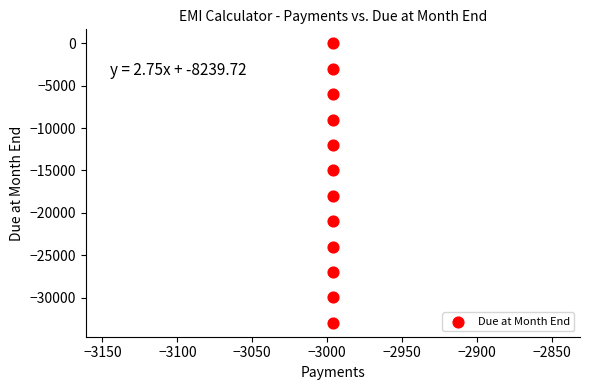

What is the average X value?

-2996.3